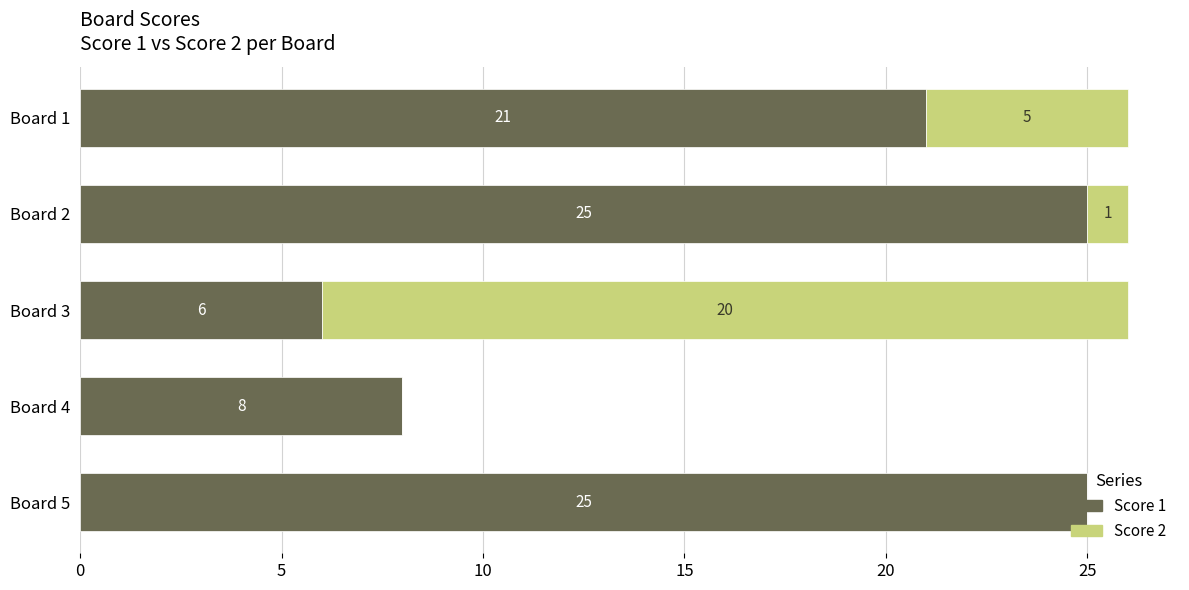

What is the sum of the Score 1 values at Board 1 and Board 2?

46